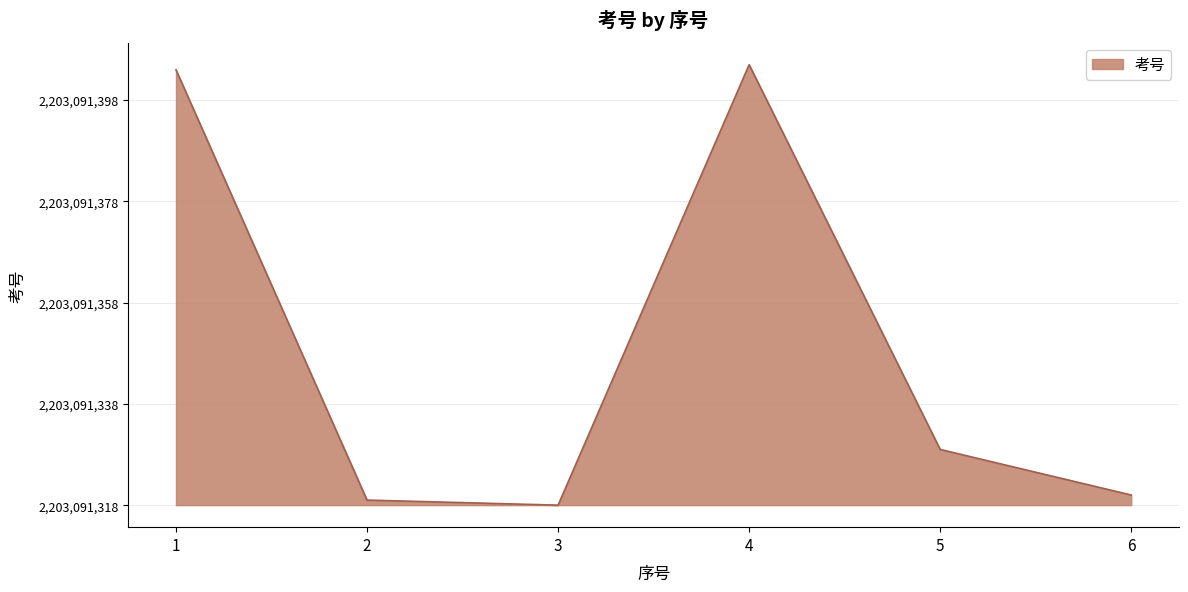

Where is the first local minimum?

3